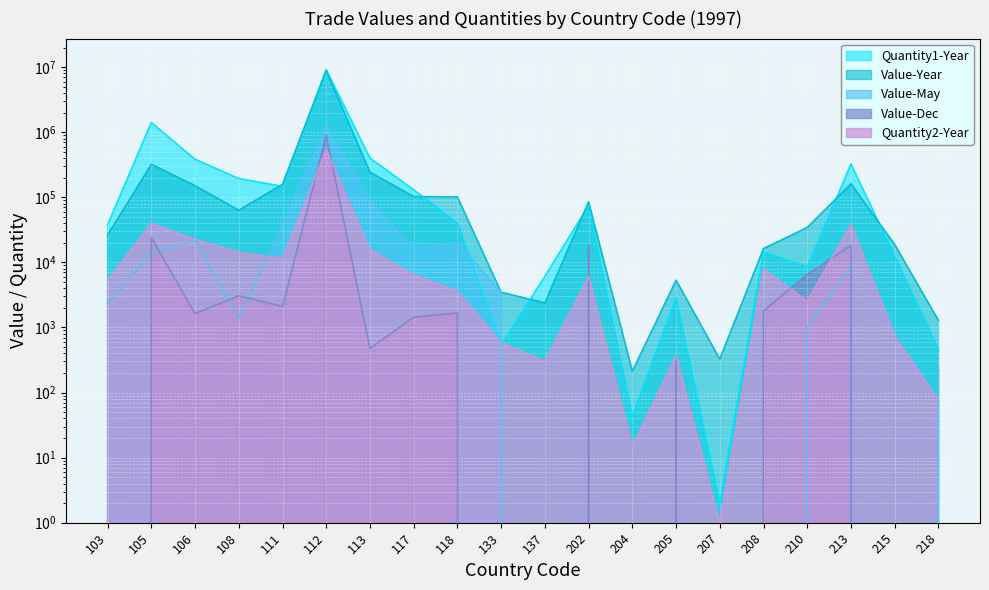

True or false: Value-Year has more than 2 interior local peaks.

True